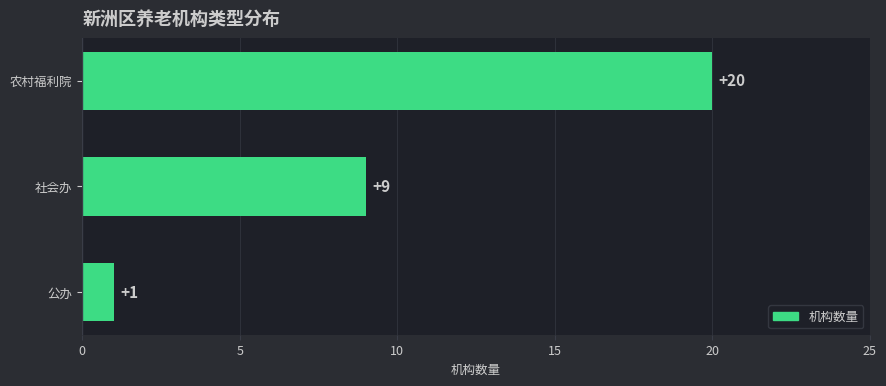

Reading bottom to top, list all the values displayed in this chart.

公办=1	社会办=9	农村福利院=20